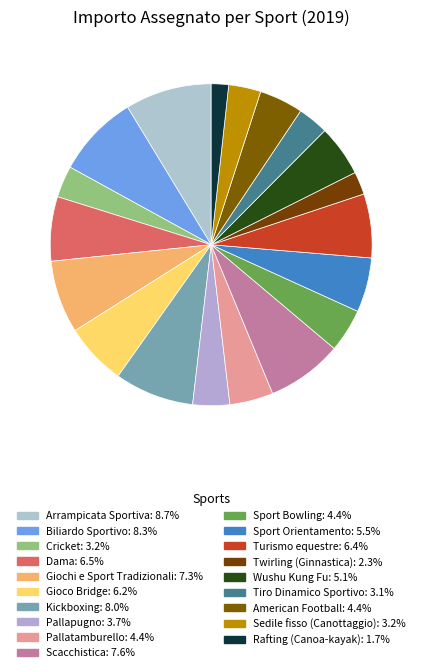

Rank the categories by value from lowest to highest.

Rafting (Canoa-kayak), Twirling (Ginnastica), Tiro Dinamico Sportivo, Cricket, Sedile fisso (Canottaggio), Pallapugno, Sport Bowling, Pallatamburello, American Football, Wushu Kung Fu, Sport Orientamento, Gioco Bridge, Turismo equestre, Dama, Giochi e Sport Tradizionali, Scacchistica, Kickboxing, Biliardo Sportivo, Arrampicata Sportiva